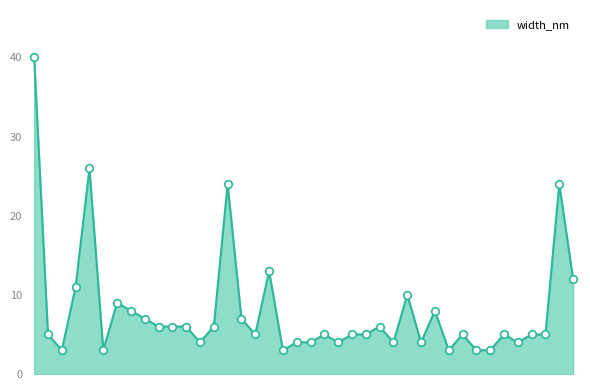

What is the difference between the maximum and minimum values?

37